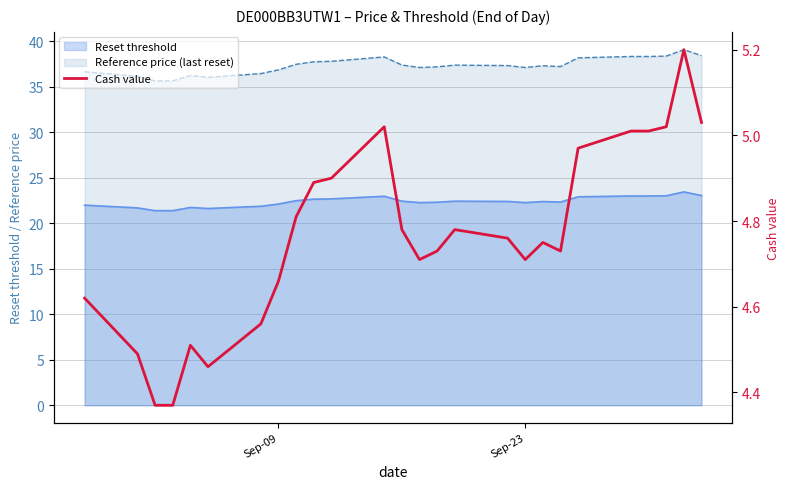

How many lines are shown in the chart?

1